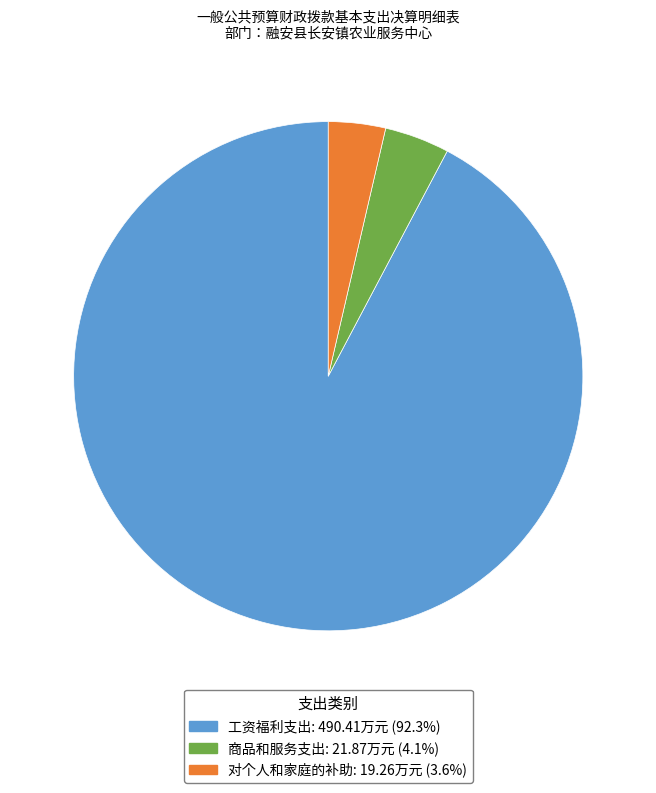

What is the ratio of the value at 工资福利支出 to the value at 商品和服务支出?

22.4